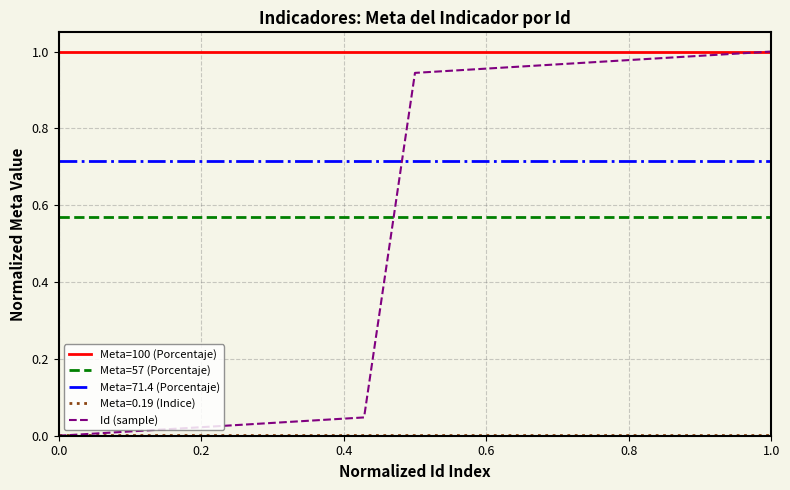

Which series has the largest range (max minus min)?

Id (sample)